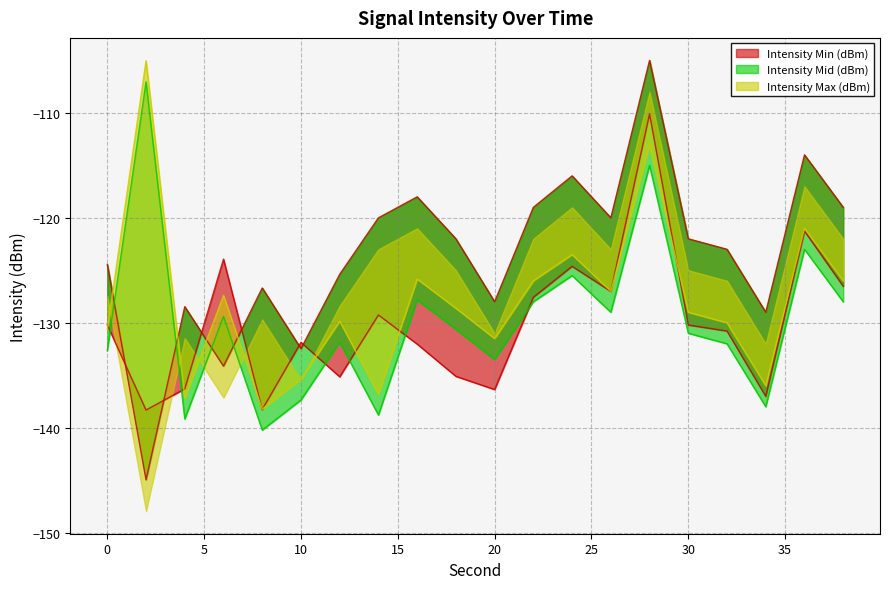

How many distinct data groups are displayed?

3